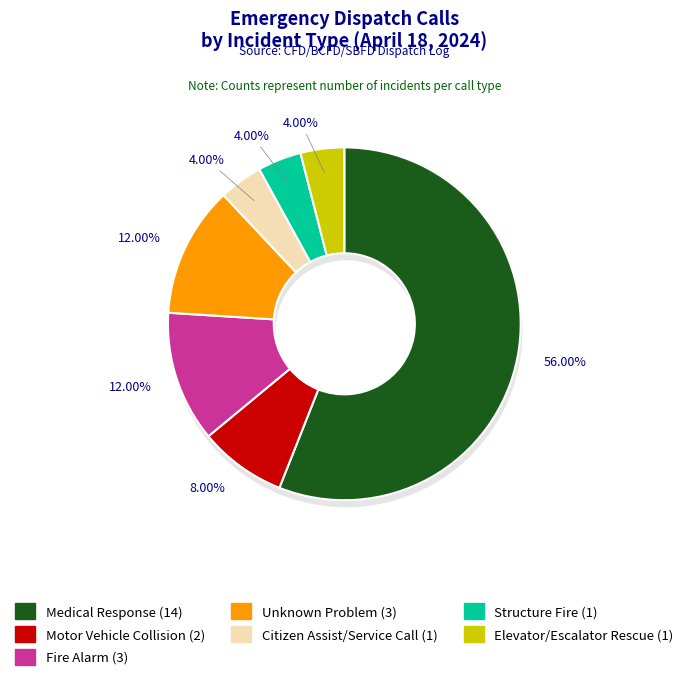

Which has a higher value, Fire Alarm or Unknown Problem?

Fire Alarm